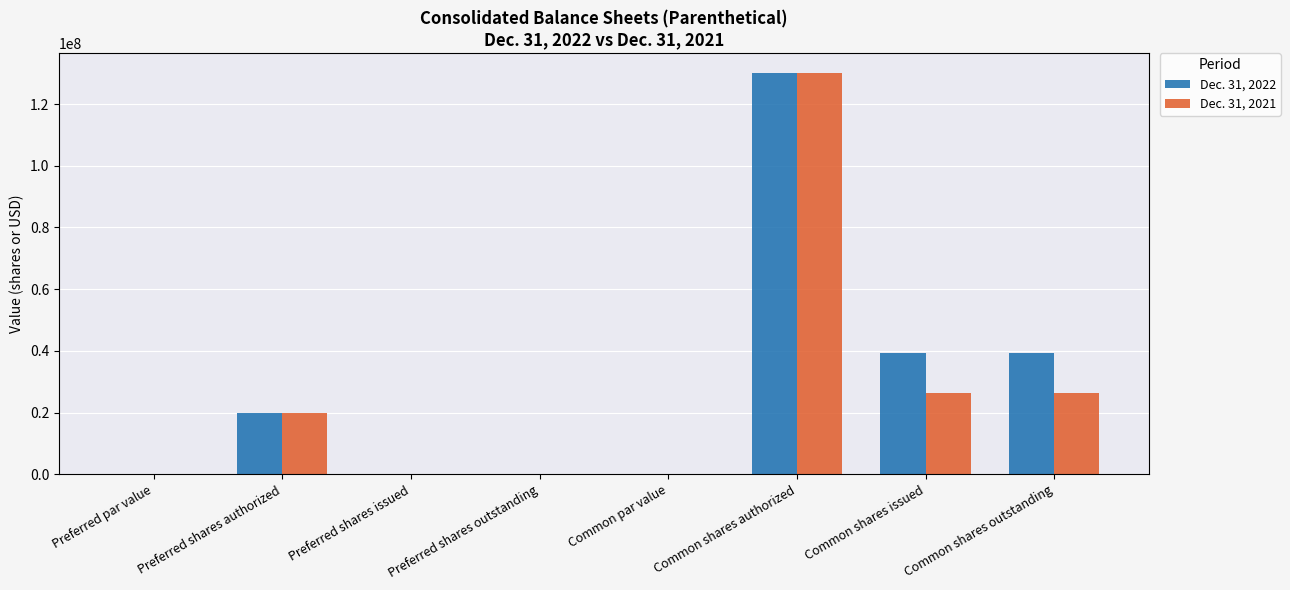

The value of Dec. 31, 2021 at Common shares outstanding is 26335418. True or false?

True